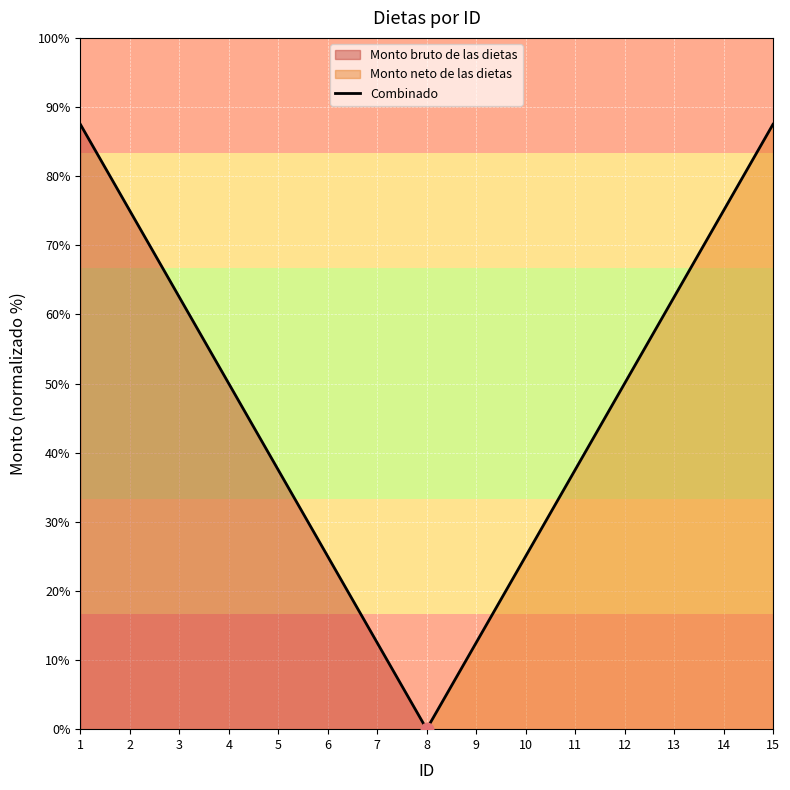

Approximately how many times larger is the value at 7 compared to 9?

1.0